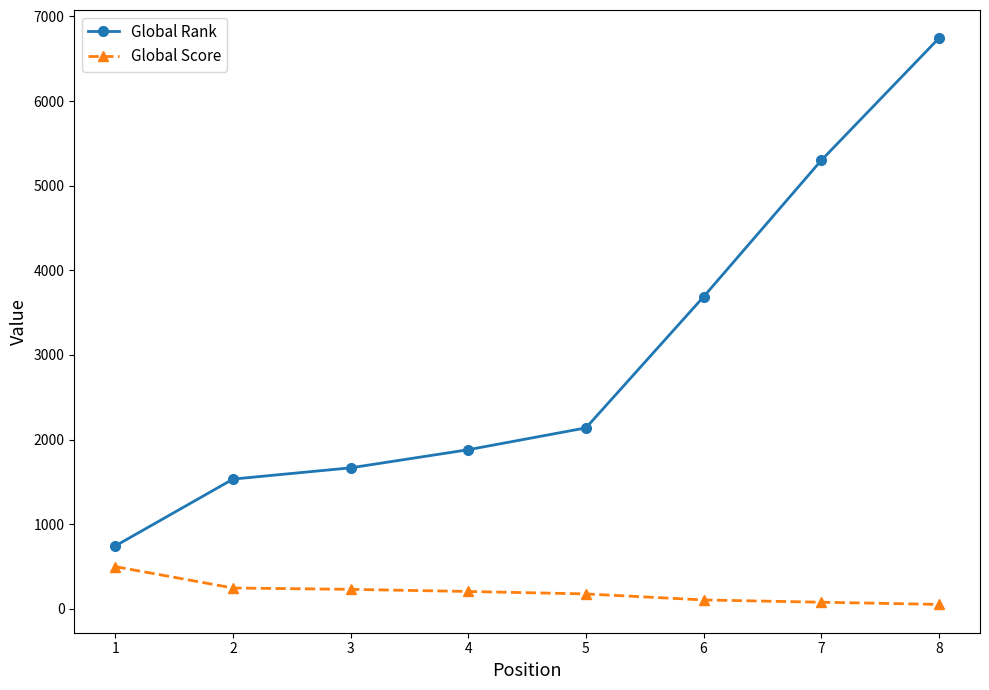

Rank the series by their average value, from highest to lowest.

Global Rank, Global Score